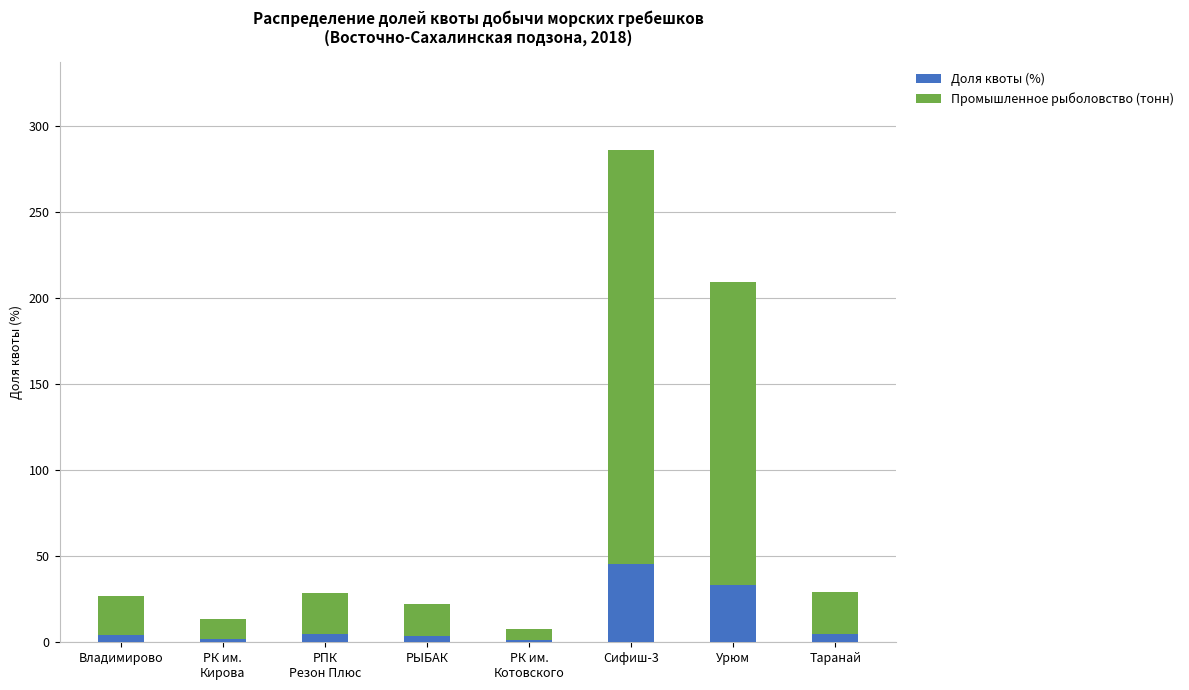

At which category is the sum across all series the highest?

Сифиш-3